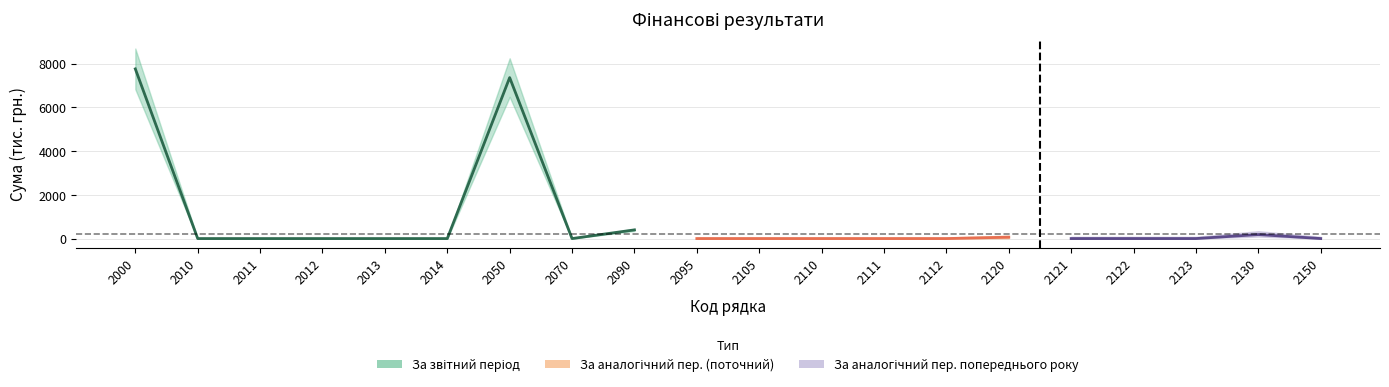

True or false: За аналогічний період попереднього року and За звітний період cross at least once.

False